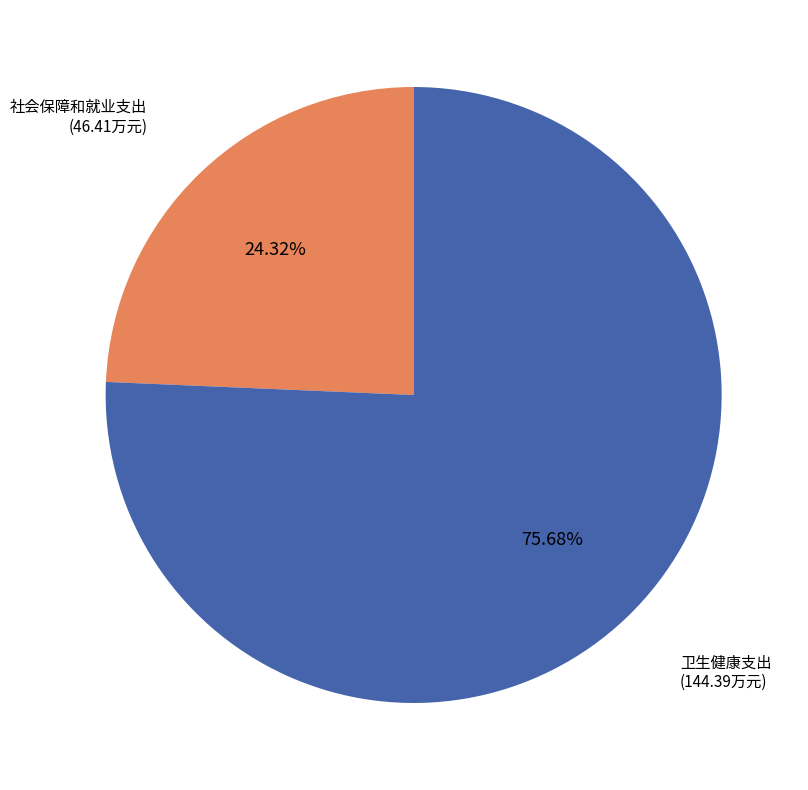

How many segments does this pie chart have?

2